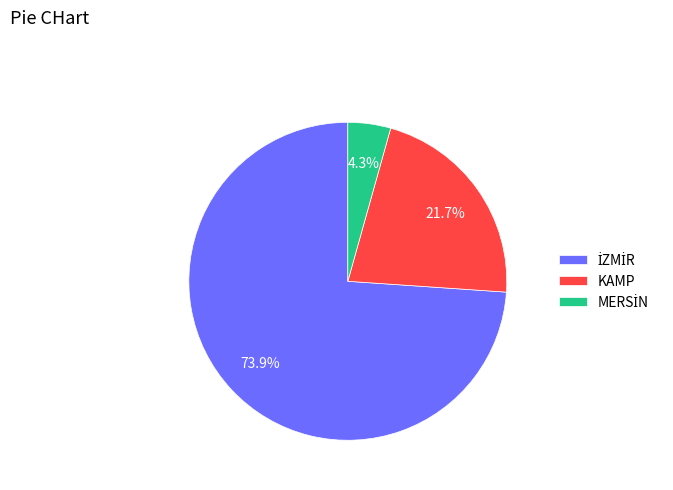

Does KAMP represent more than half of the total?

No